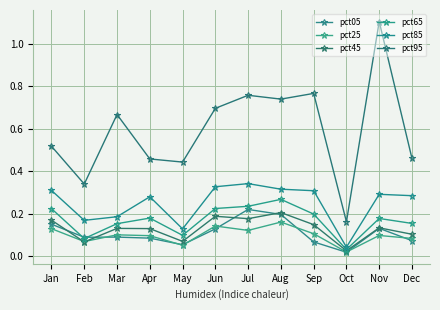

The pct85 series shows 0.5 at Jun. True or false?

False